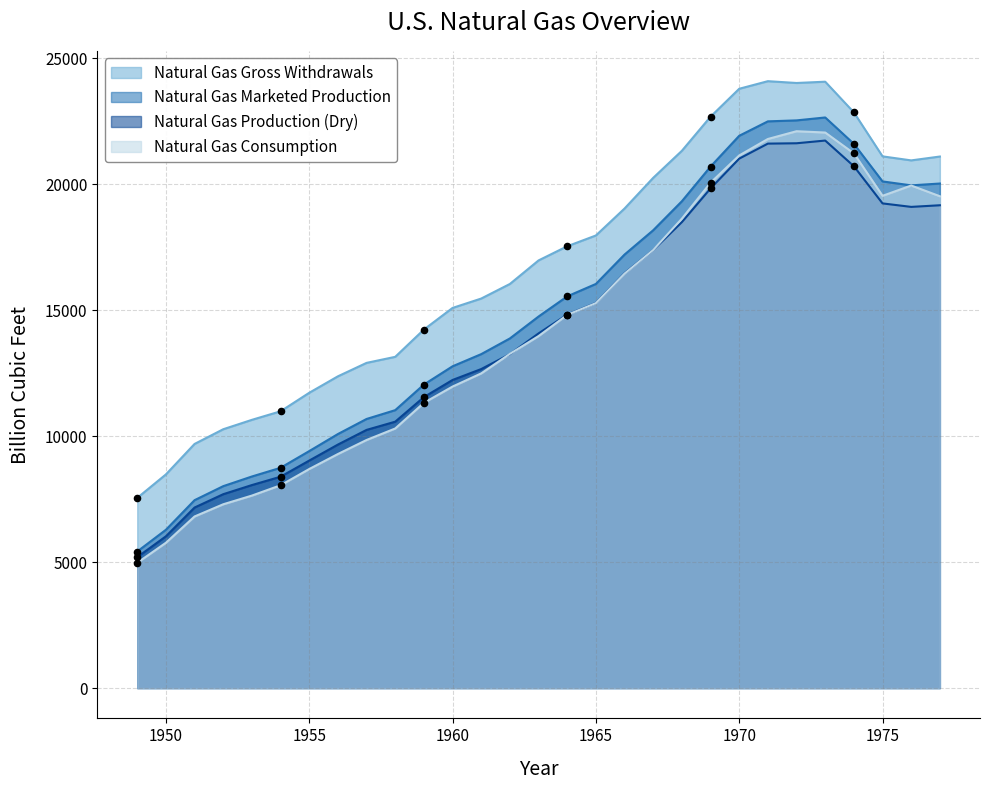

Which series contains the highest Y value?

Natural Gas Gross Withdrawals